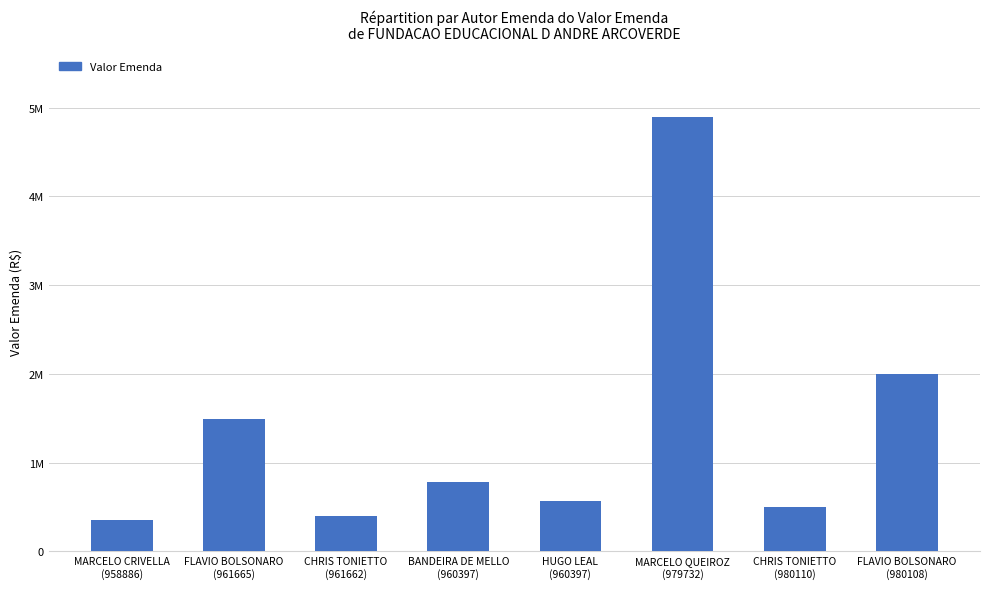

What is the difference between the values at FLAVIO BOLSONARO
(980108) and HUGO LEAL
(960397)?

1431671